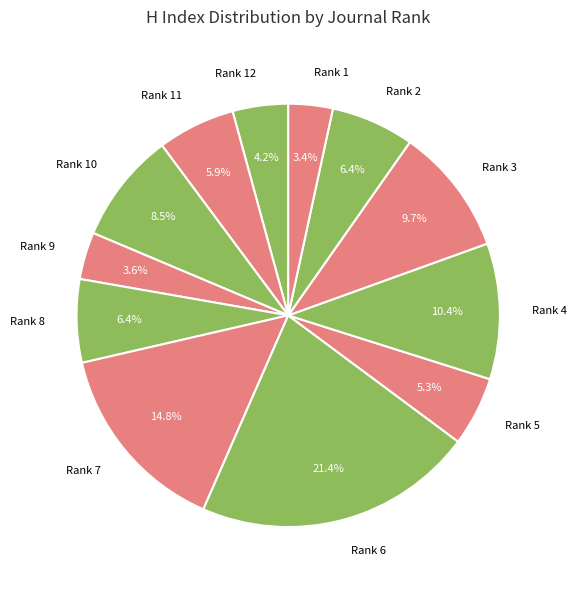

How many slices are in this pie chart?

12